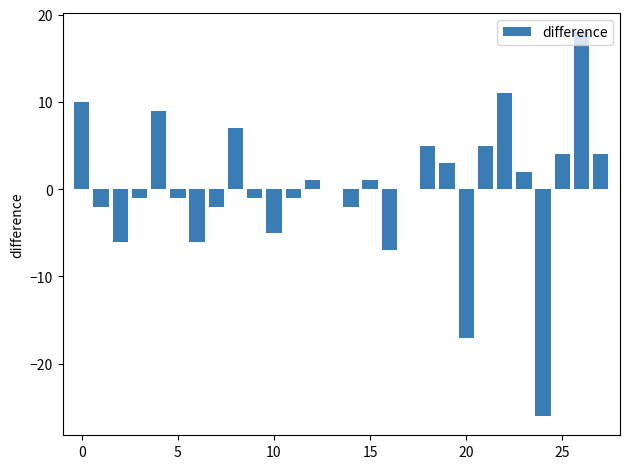

What is the maximum value shown in the chart?

18